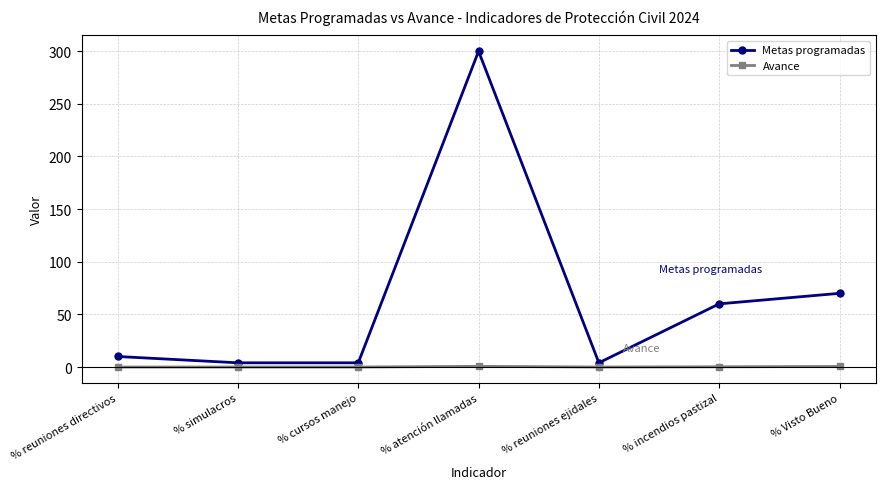

Which series has the widest spread of values?

Metas programadas